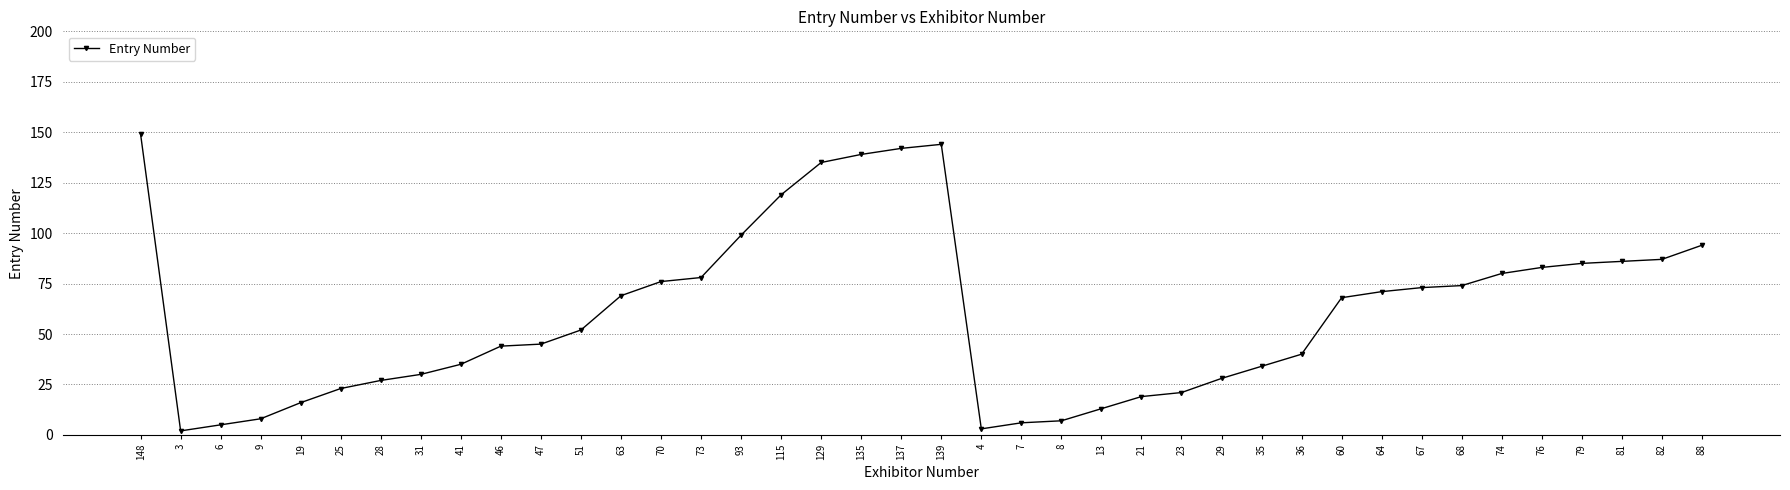

What is the label of the 1st point from the right?

88